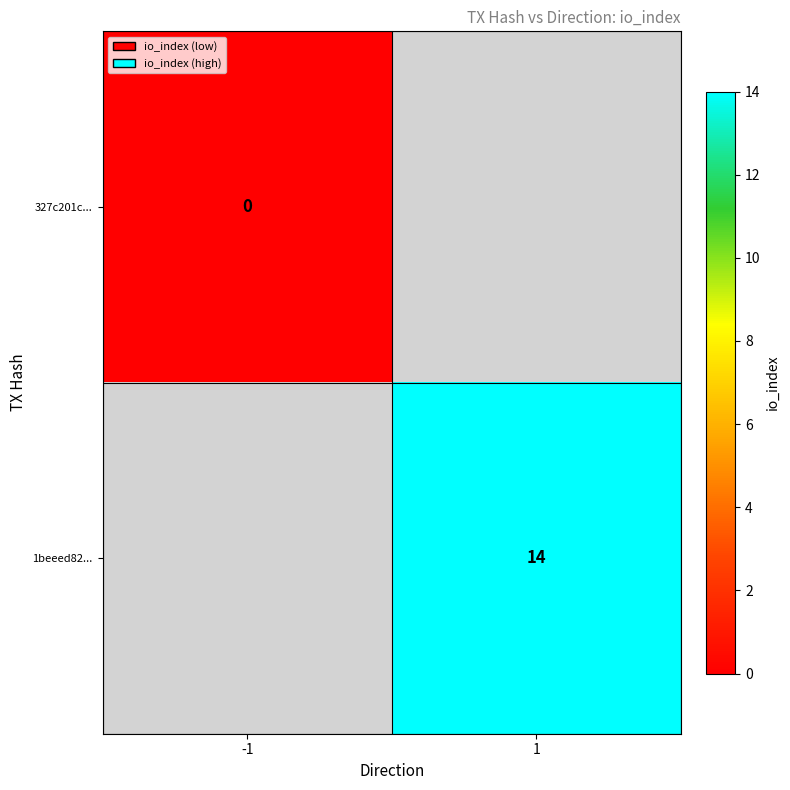

The value of 1beeed82... at 1 is 14. True or false?

True